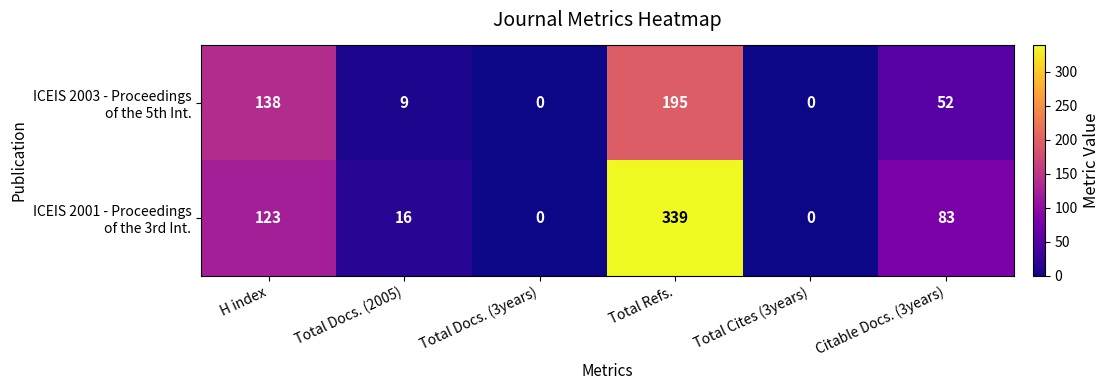

What is the difference between the highest and lowest values at H index?

15